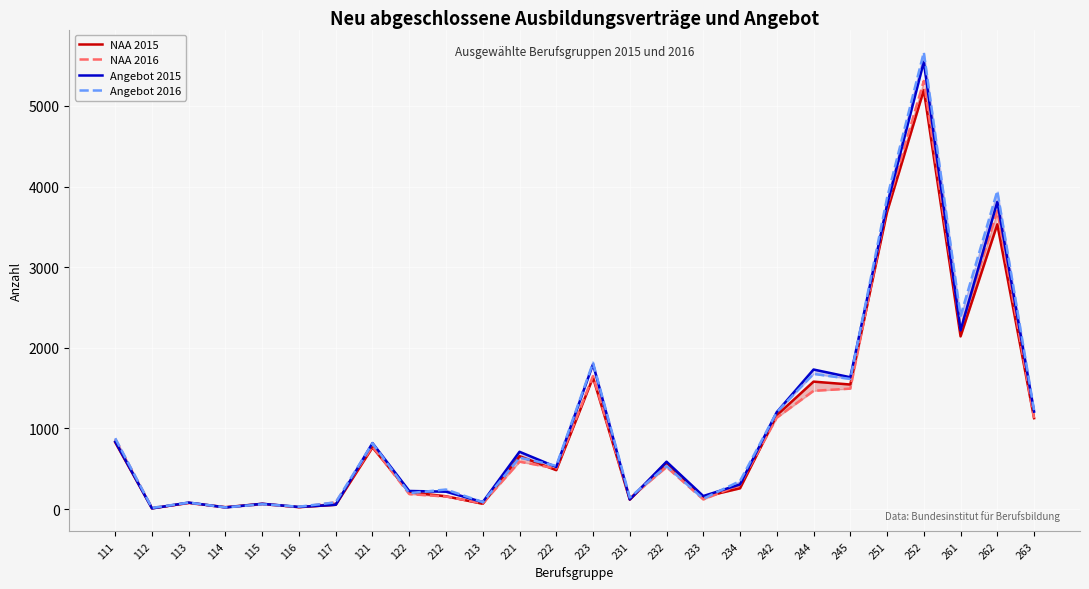

Reading left to right, list all the values displayed in this chart.

NAA 2015: 828	9	78	24	66	24	54	765	210	159	66	657	483	1632	117	576	150	258	1164	1581	1545	3684	5196	2142	3531	1128
NAA 2016: 870	15	75	21	60	24	84	777	186	156	72	588	504	1650	135	522	120	303	1134	1467	1494	3753	5310	2235	3699	1128
Angebot 2015: 837	9	81	21	66	27	54	819	225	216	87	711	522	1797	120	588	162	306	1203	1731	1635	3768	5547	2217	3810	1209
Angebot 2016: 879	15	81	21	60	30	84	816	198	243	87	639	537	1815	144	534	129	348	1203	1677	1614	3858	5664	2394	3945	1227